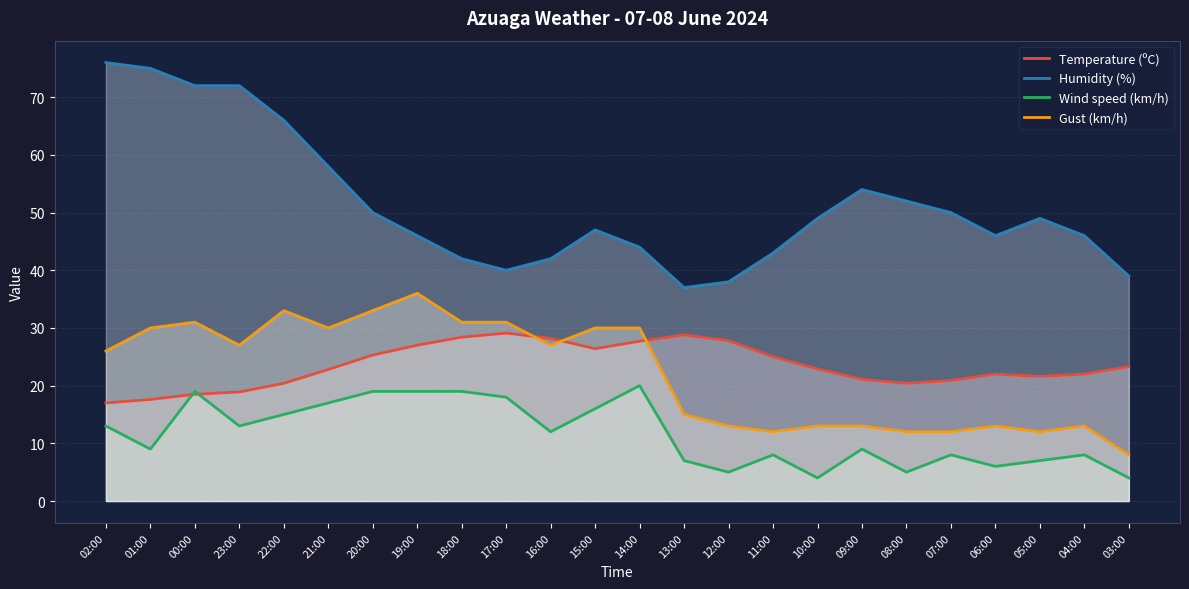

What is the sum of all Wind speed (km/h) values?

280.0